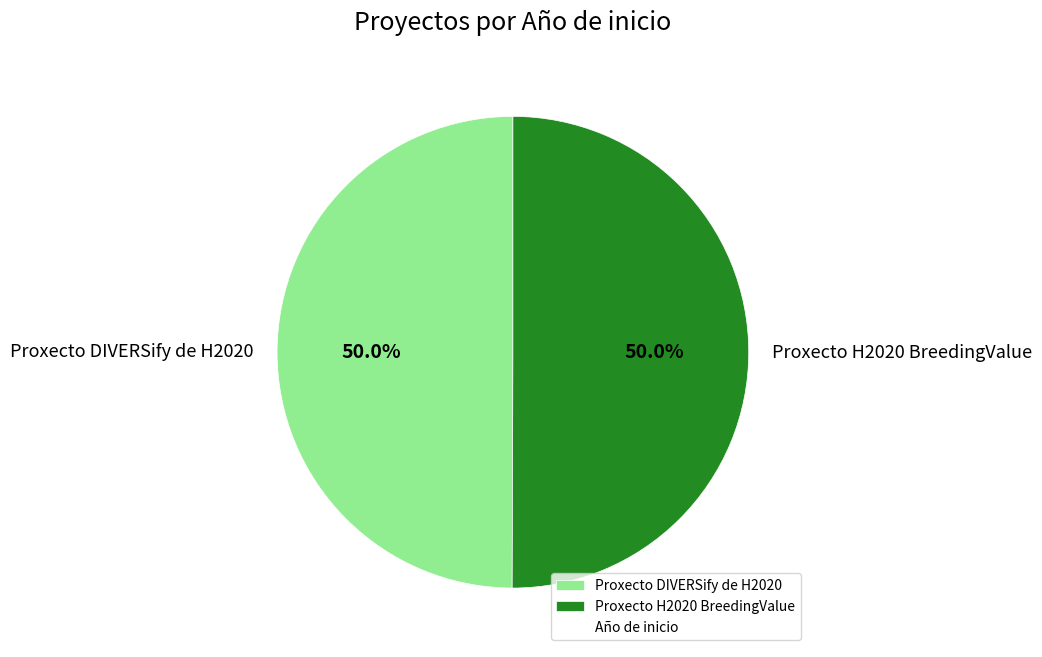

What is the ratio of the value at Proxecto DIVERSify de H2020 to the value at Proxecto H2020 BreedingValue?

1.0